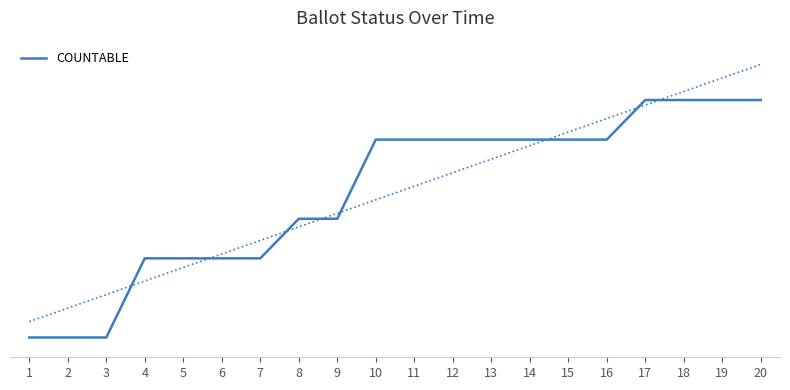

Is this an area chart (filled region under the line)?

No